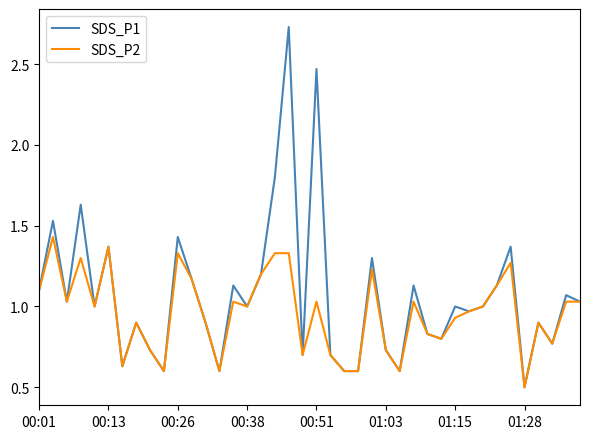

Which series has the largest total across all categories?

SDS_P1